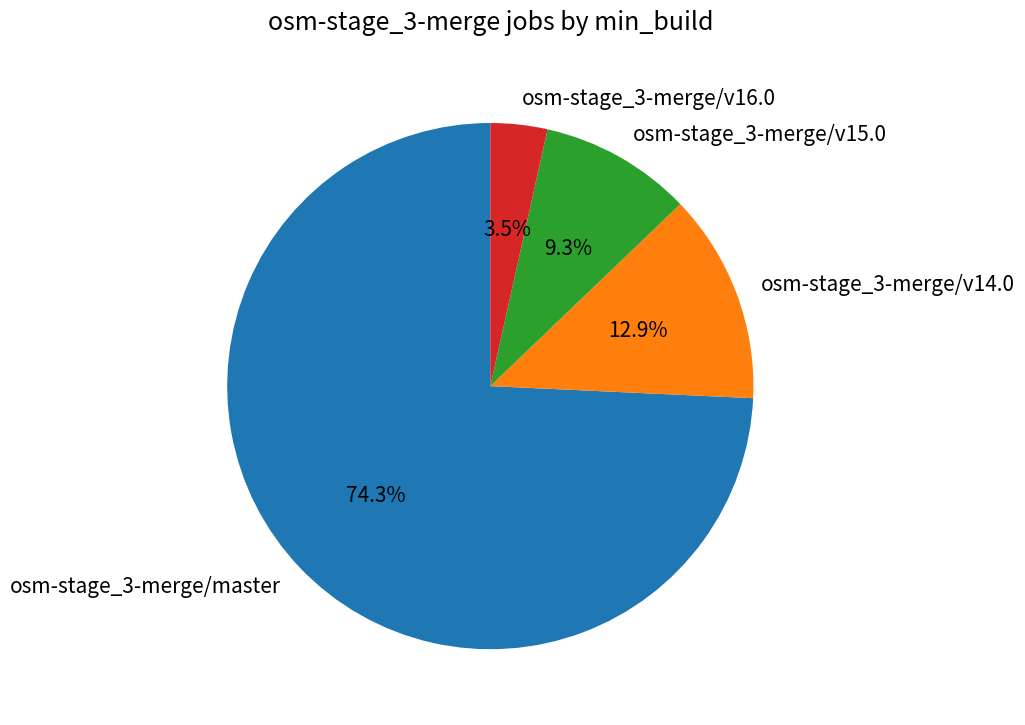

Does osm-stage_3-merge/v14.0 represent more than half of the total?

No